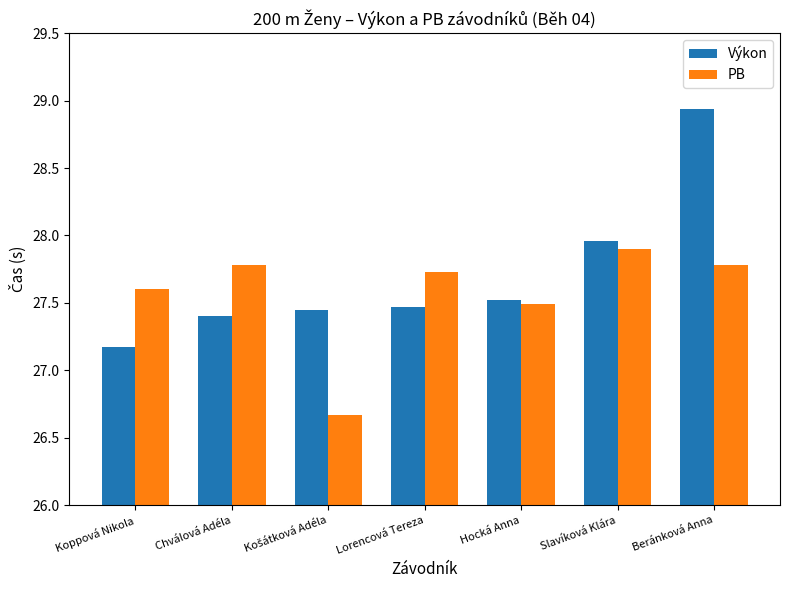

At Lorencová Tereza, list the series in order from largest to smallest.

PB, Výkon